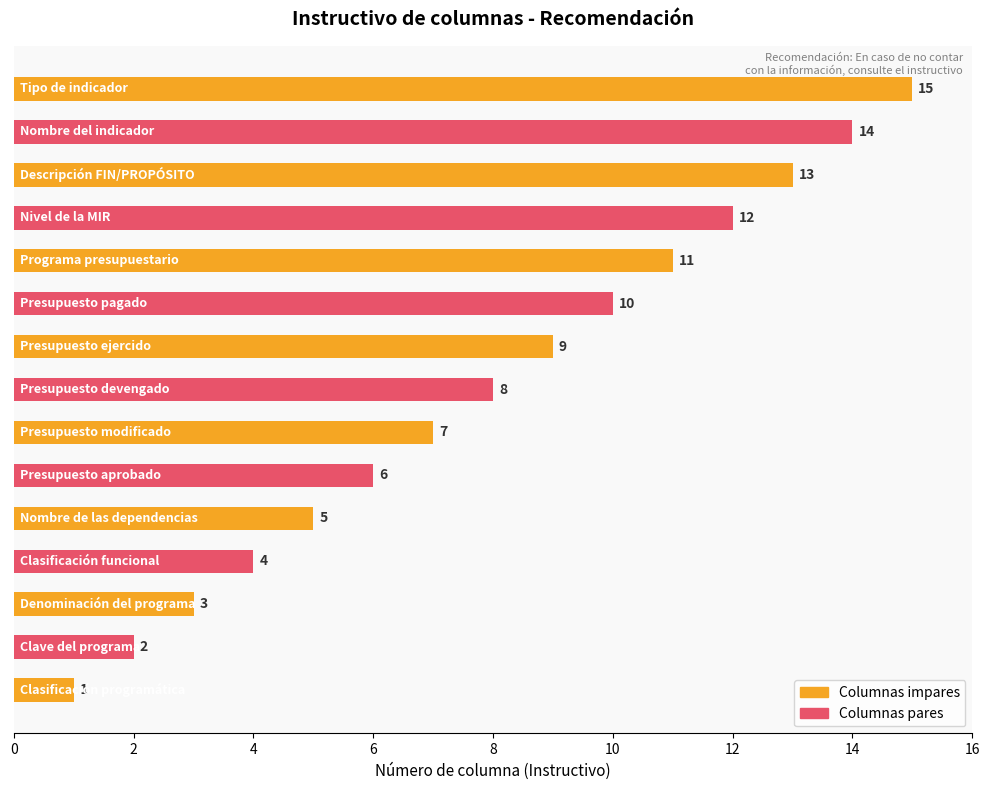

How many data points are less than 8?

7